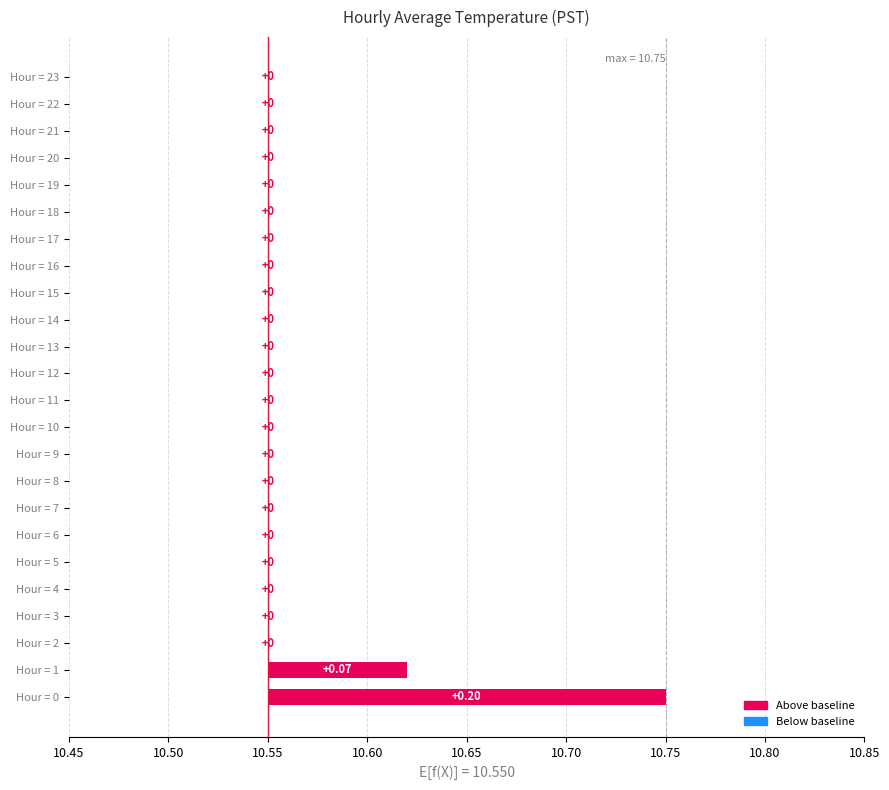

Is it true that the value at Hour = 4 is -0.1?

False